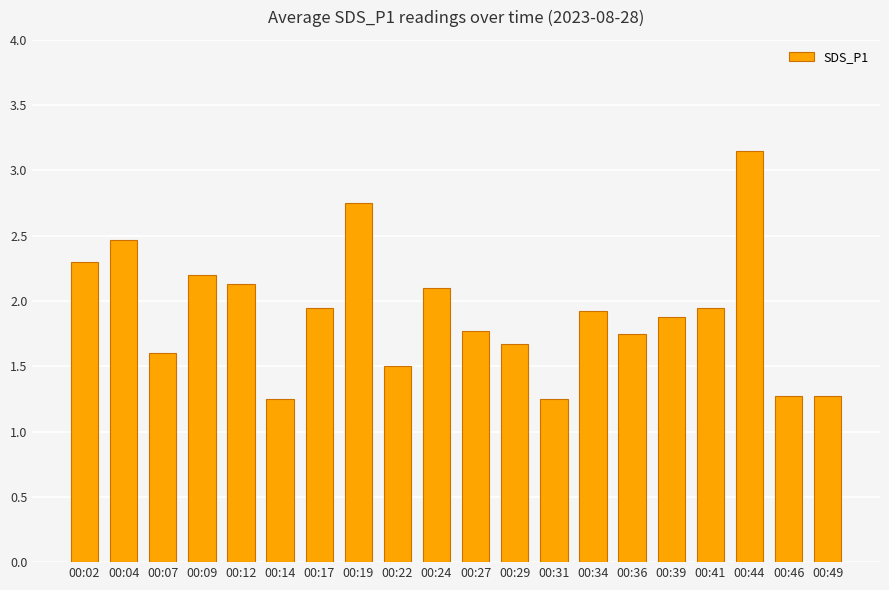

Approximately how many times larger is the value at 00:31 compared to 00:04?

0.5